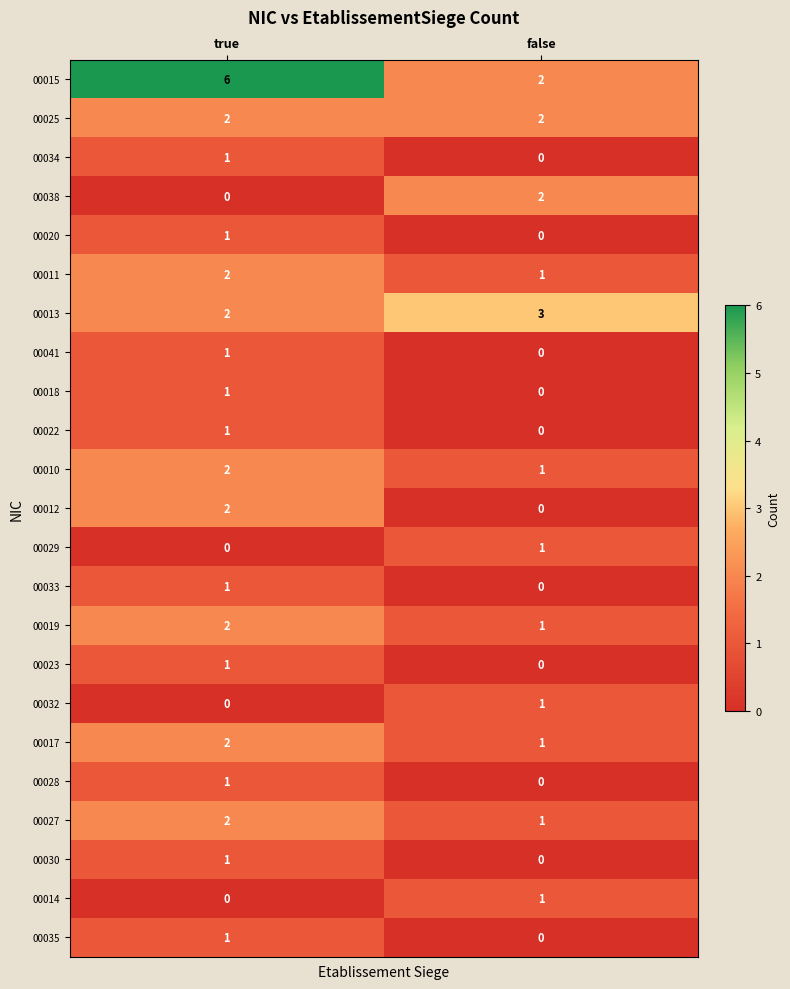

Which series has the largest range (max minus min)?

00015